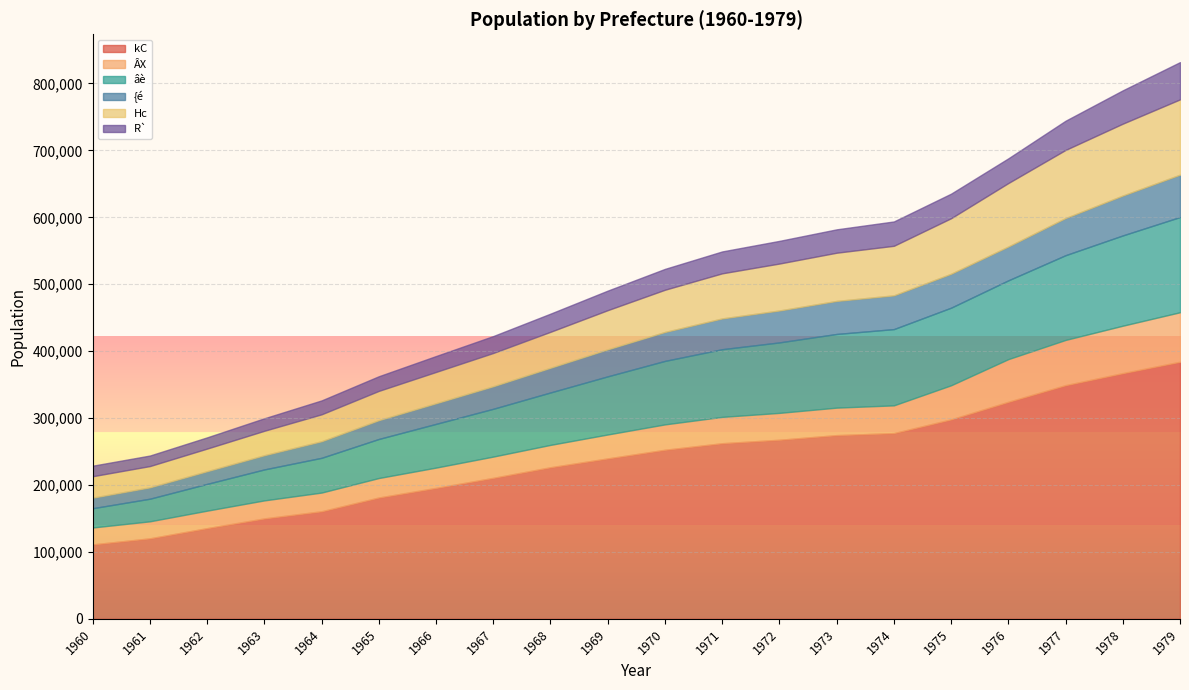

What is the average value of the kC series?

239433